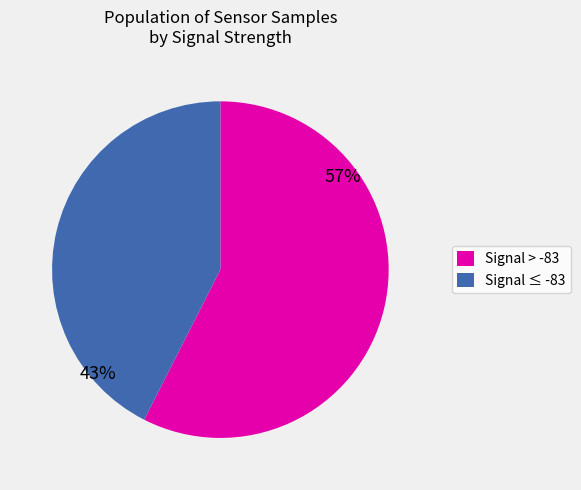

Does any single category account for the majority?

Yes